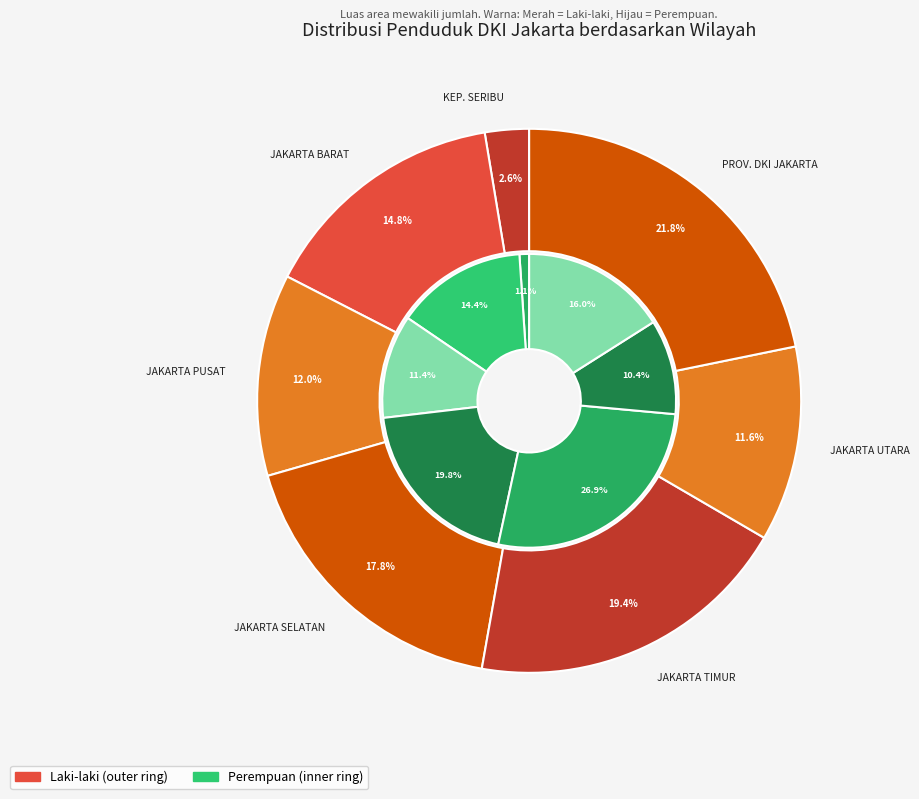

Does any single category account for the majority?

No